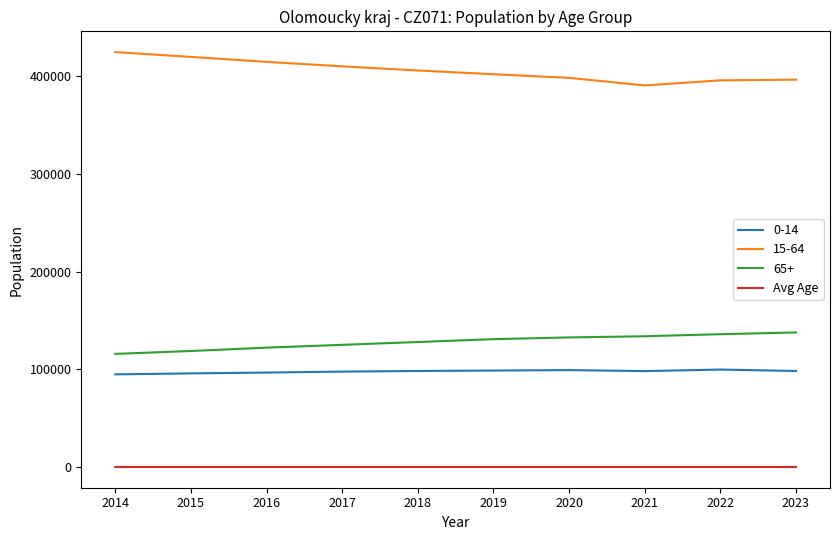

What is the difference between the maximum and minimum values in the 65+ series?

21955.0